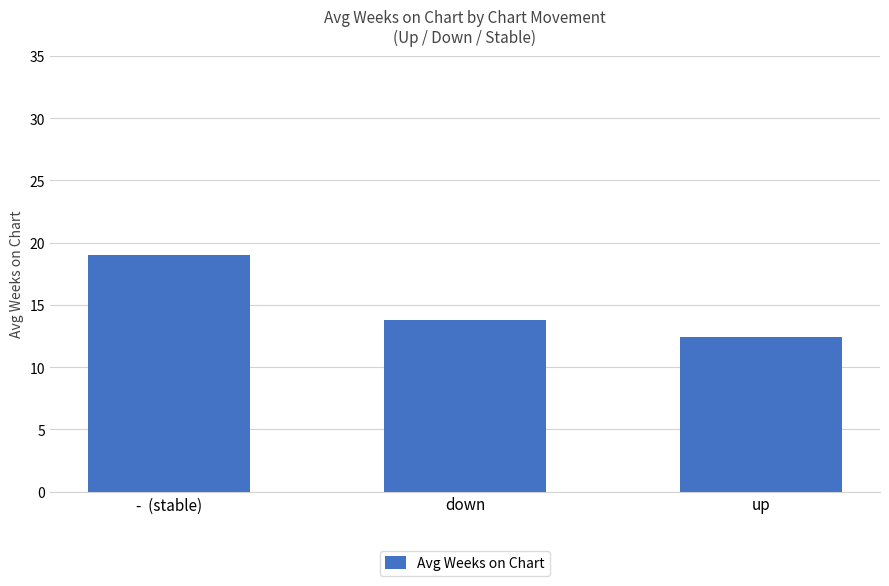

Between down and up, which is larger?

down